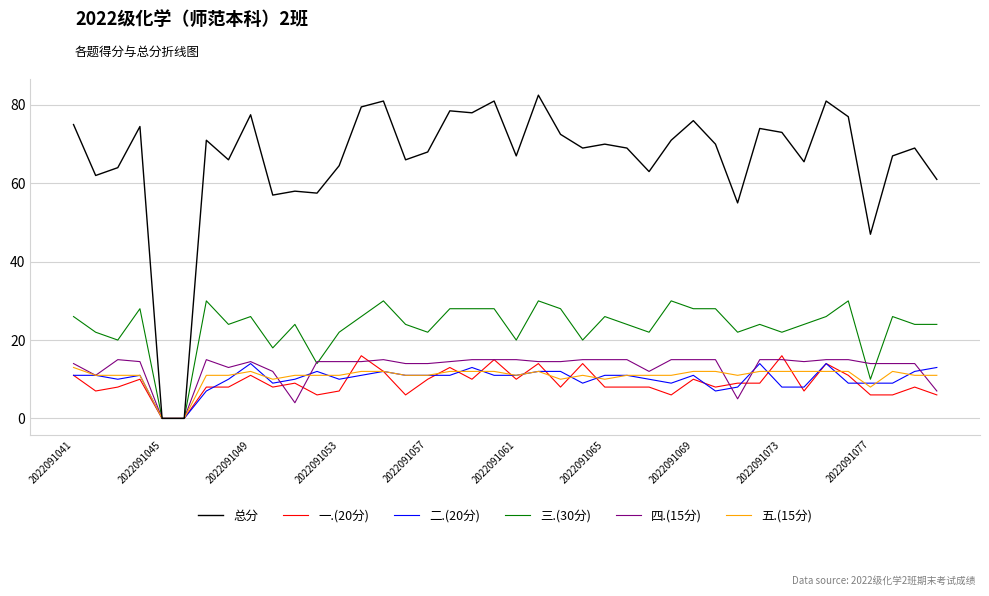

Rank the series by their maximum value, from highest to lowest.

总分, 三.(30分), 一.(20分), 四.(15分), 二.(20分), 五.(15分)